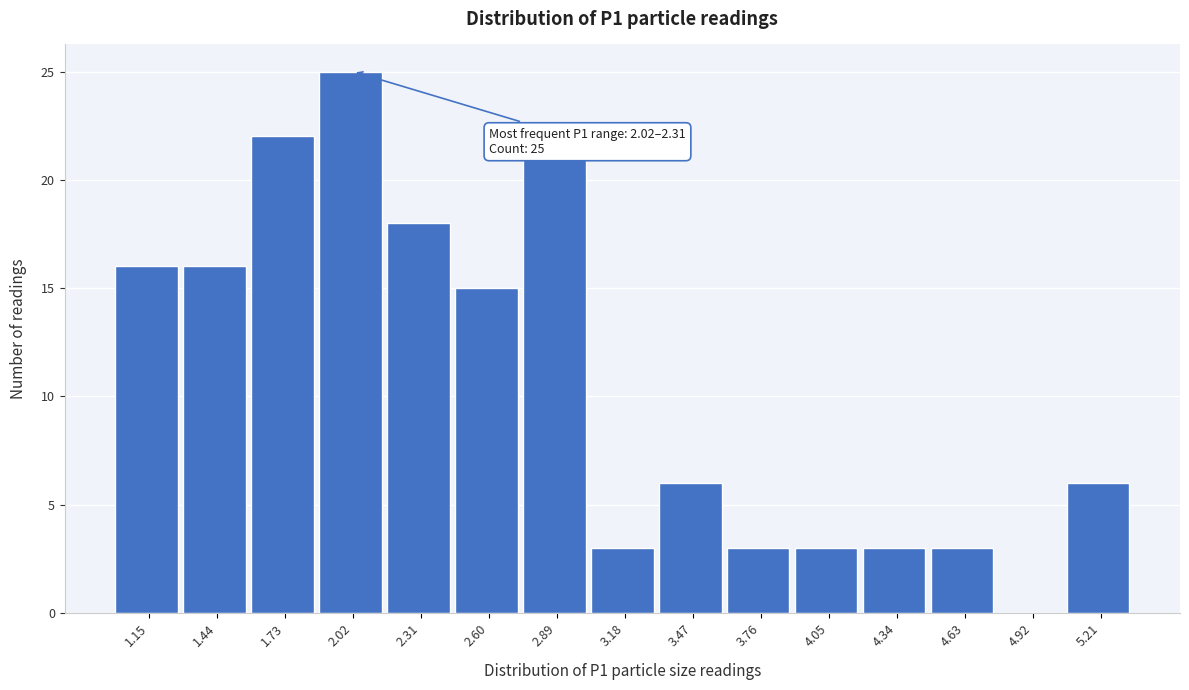

Reading left to right, list all the values displayed in this chart.

1.15=16	1.44=16	1.73=22	2.02=25	2.31=18	2.60=15	2.89=21	3.18=3	3.47=6	3.76=3	4.05=3	4.34=3	4.63=3	4.92=0	5.21=6